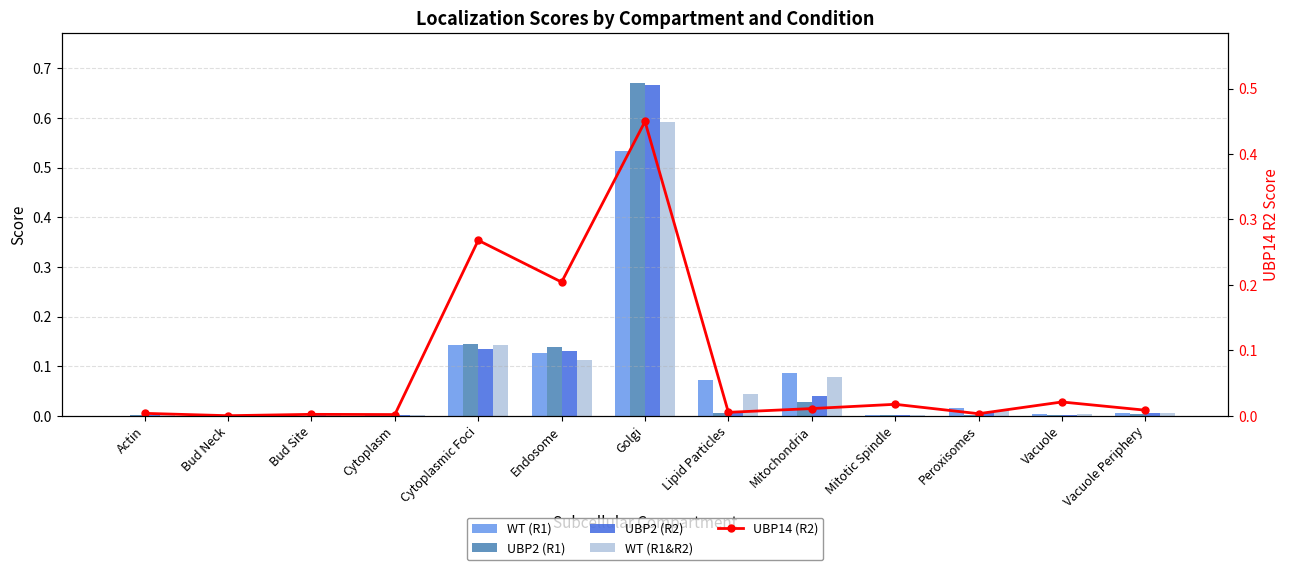

What are all the series names shown in the legend?

WT (R1), UBP2 (R1), UBP2 (R2), WT (R1&R2), UBP14 (R2)